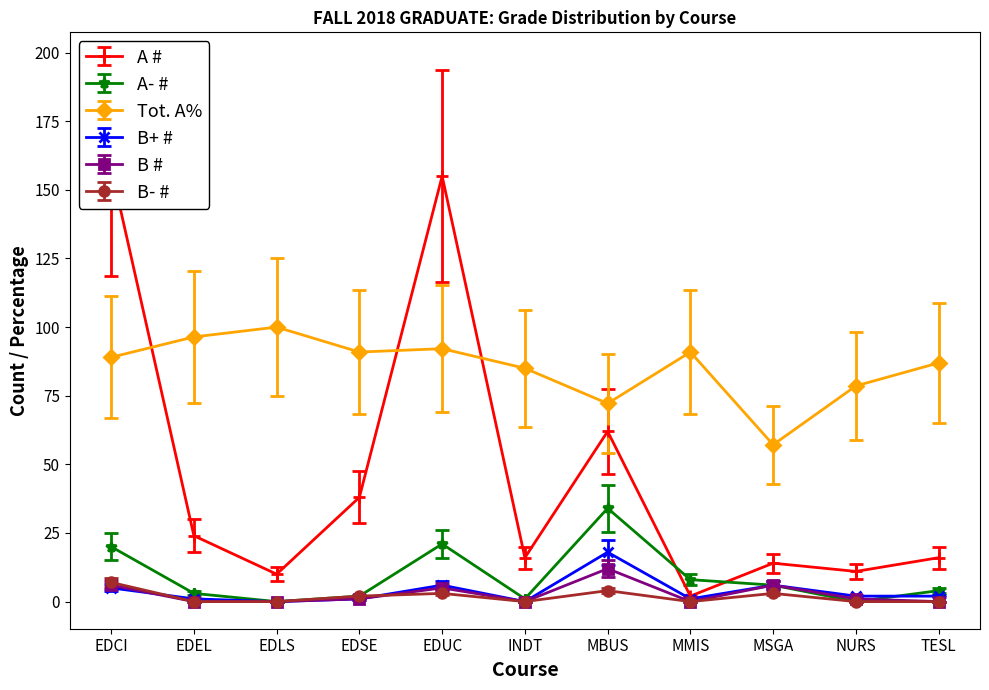

Which series ends up on top after the final intersection of B- # and B #?

B #